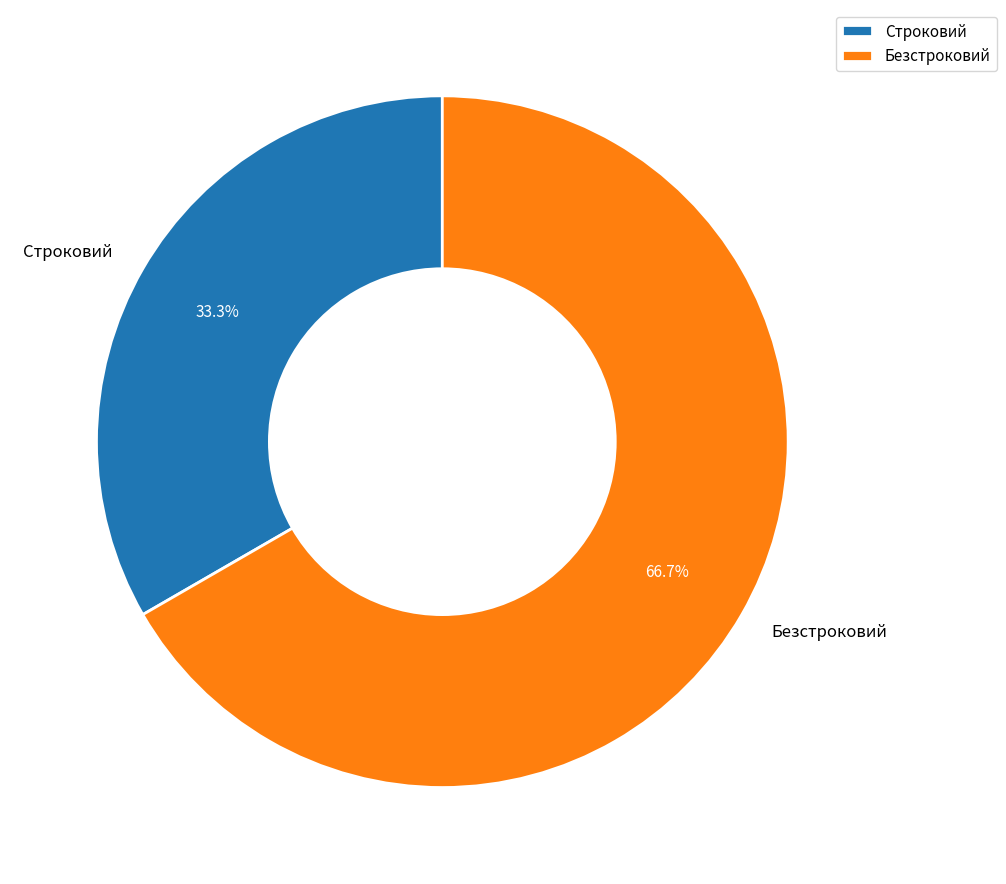

How many segments does this pie chart have?

2